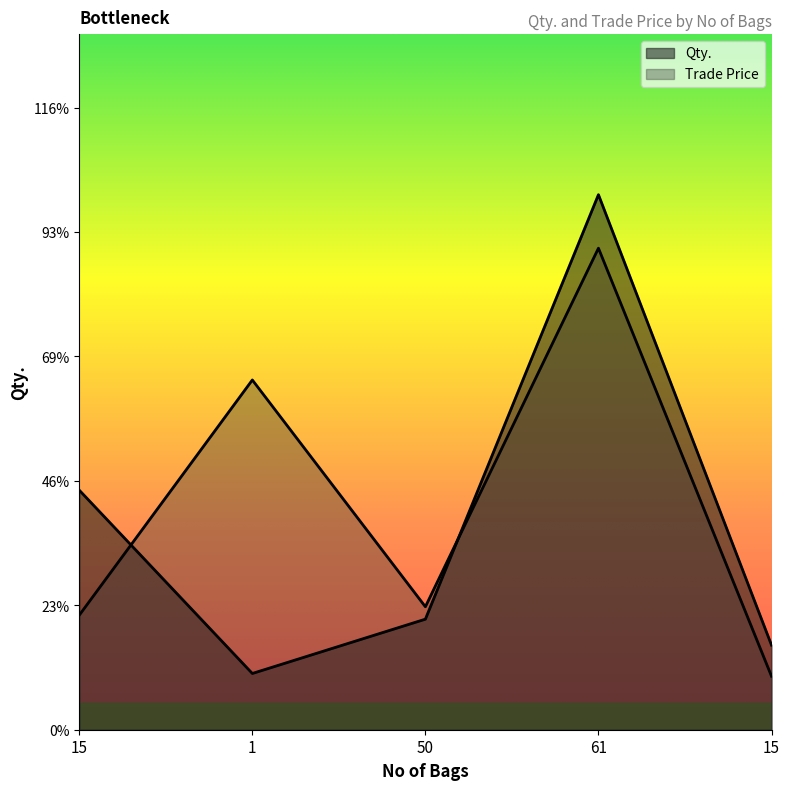

Is the value of Qty. at 15 greater than the value of Trade Price at 61?

No